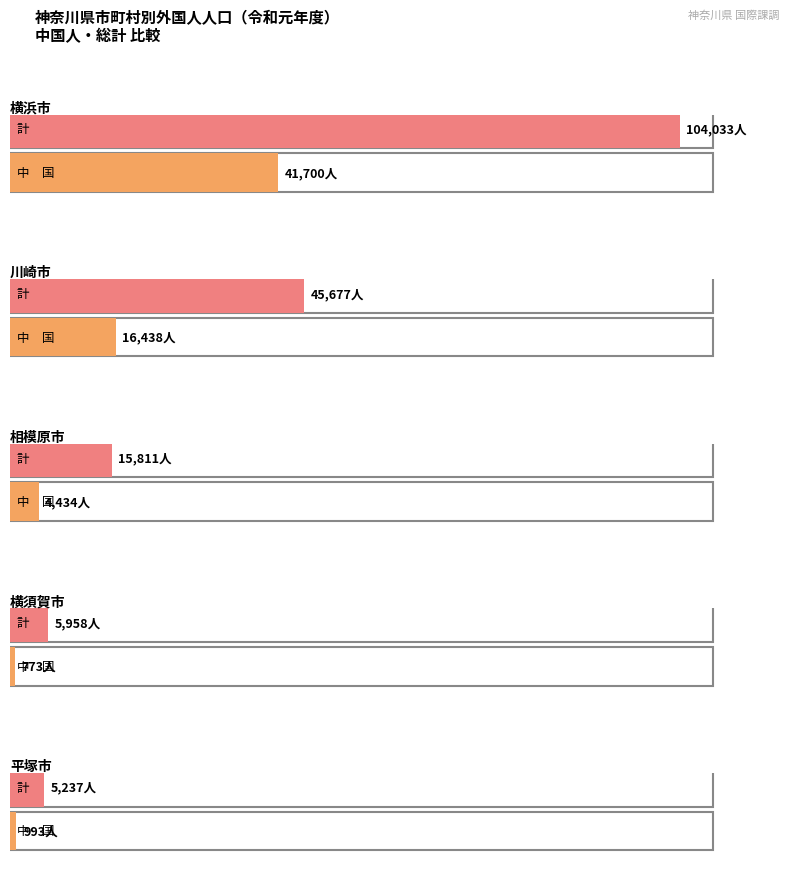

Does the chart contain stacked bars?

No